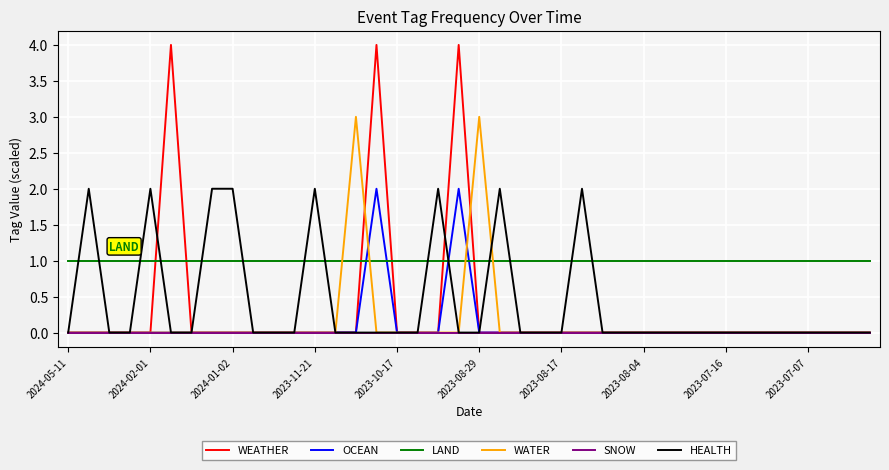

Which series has the largest range (max minus min)?

WEATHER